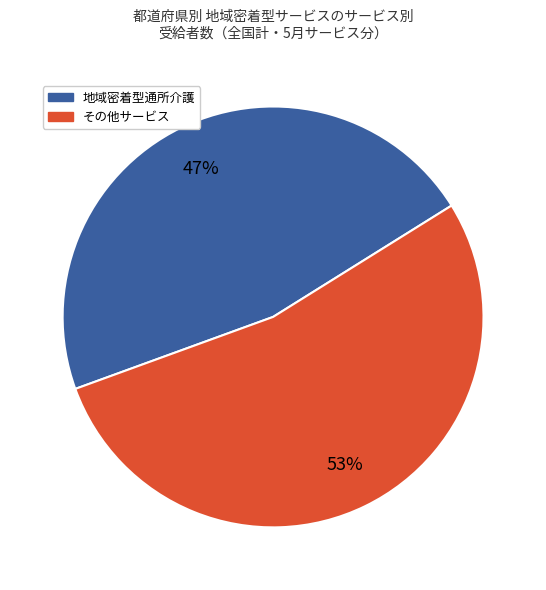

Is there any slice that represents more than half of the pie?

Yes